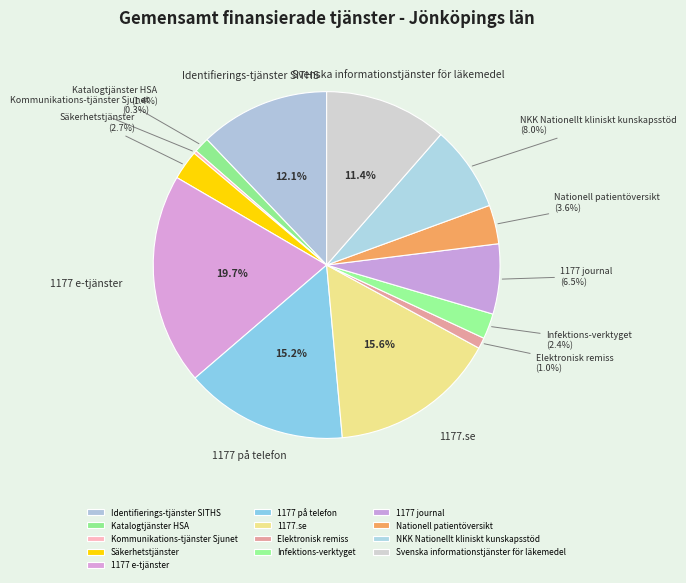

True or false: Identifierings-tjänster SITHS accounts for 23% of the total.

False